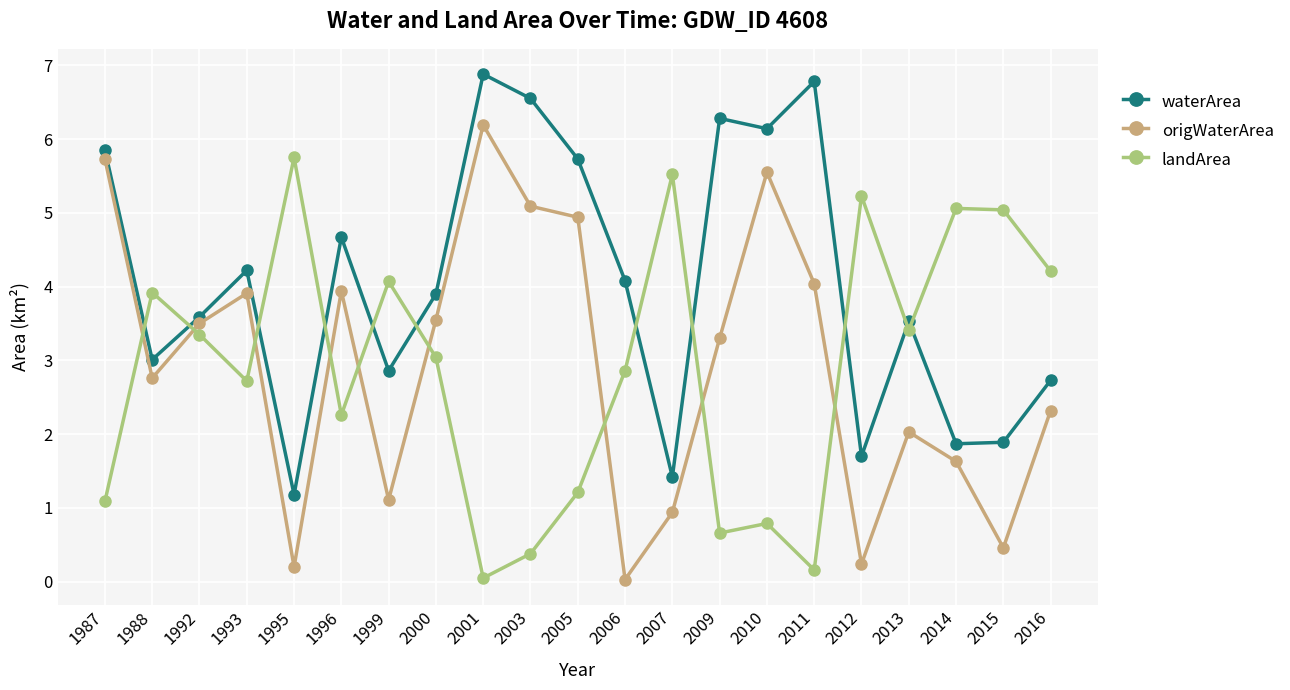

At which label is landArea closest to 2?

1996